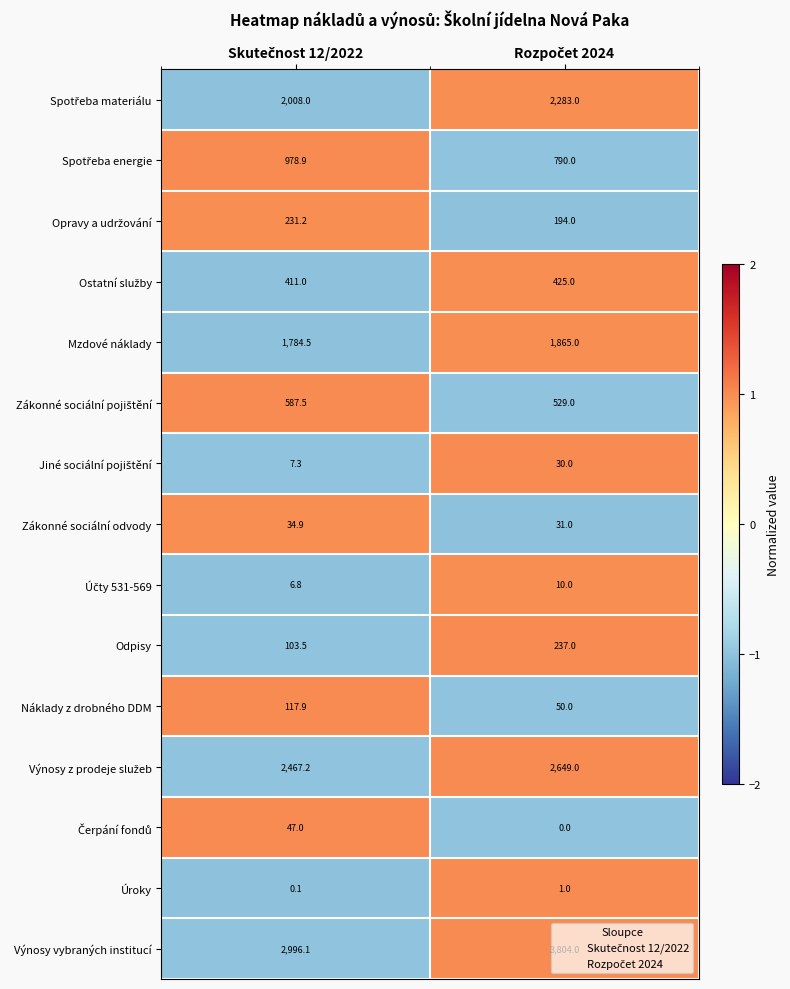

At how many categories does at least one series exceed 0?

2